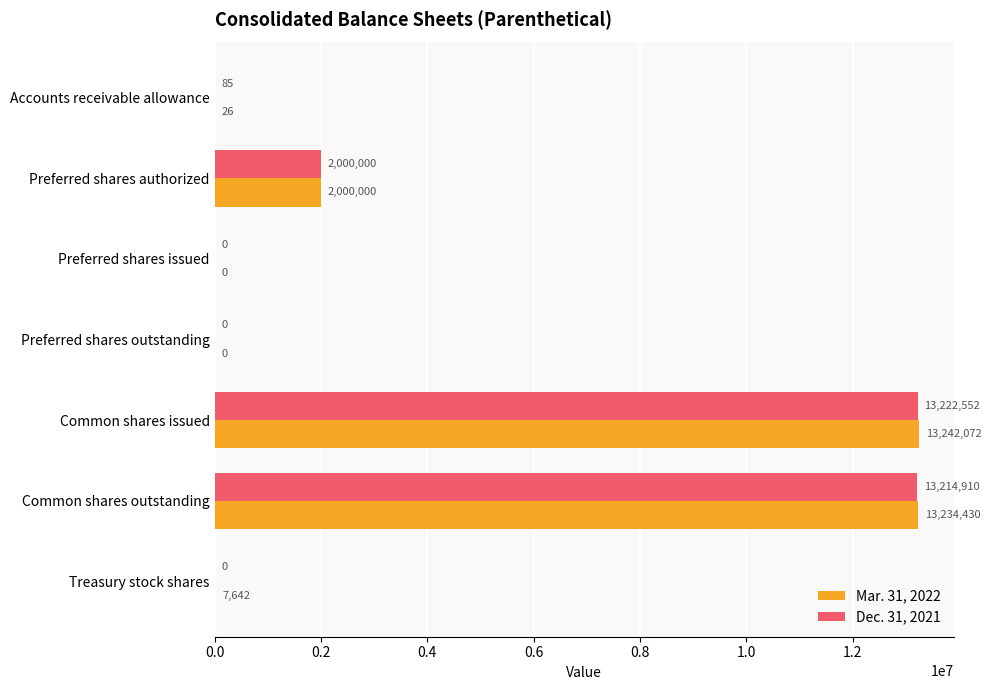

What is the greatest value displayed?

13242072